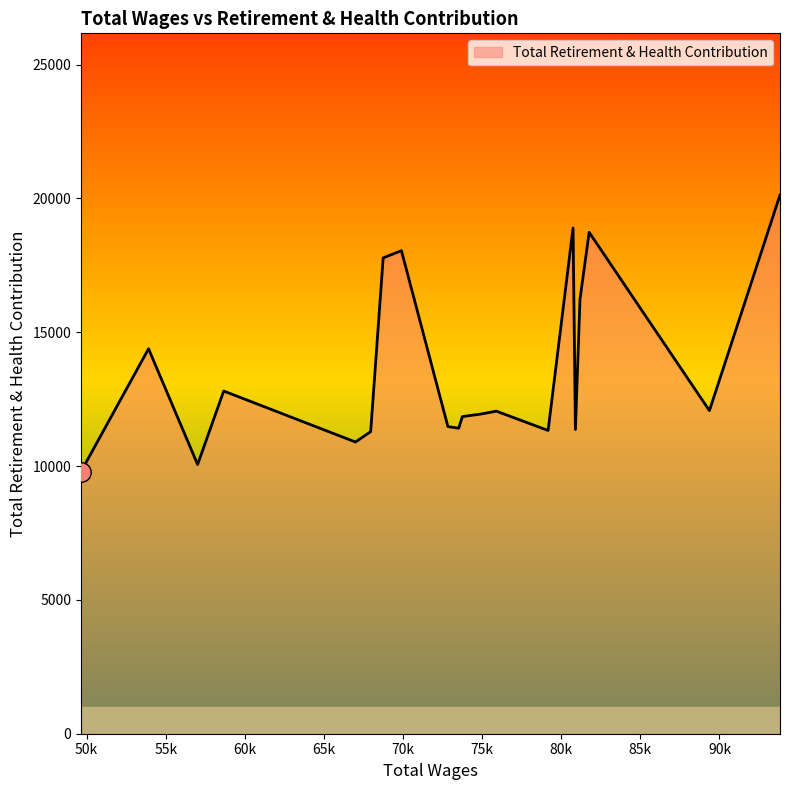

What is the minimum value shown in the chart?

9795